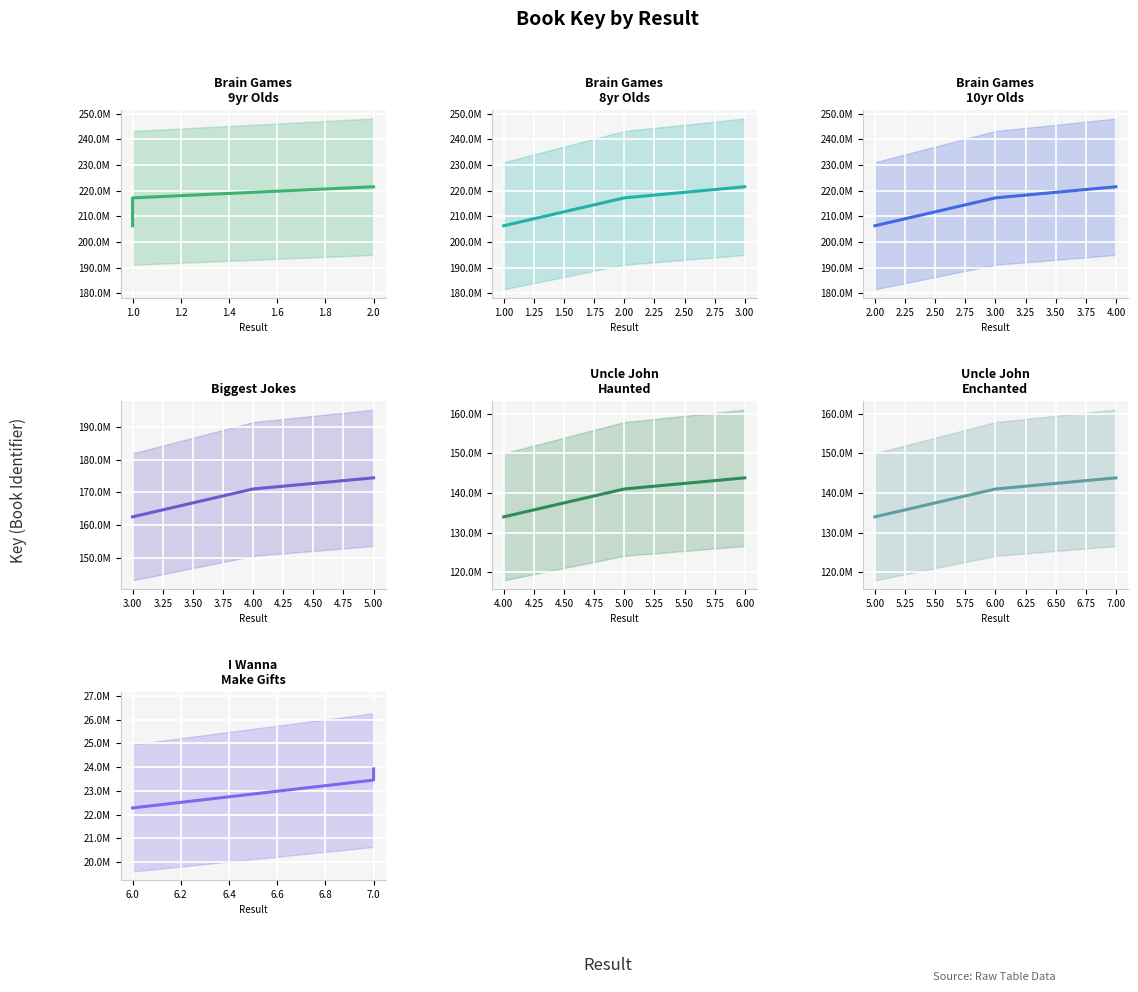

The chart shows a value of 217226818 at 3. True or false?

True